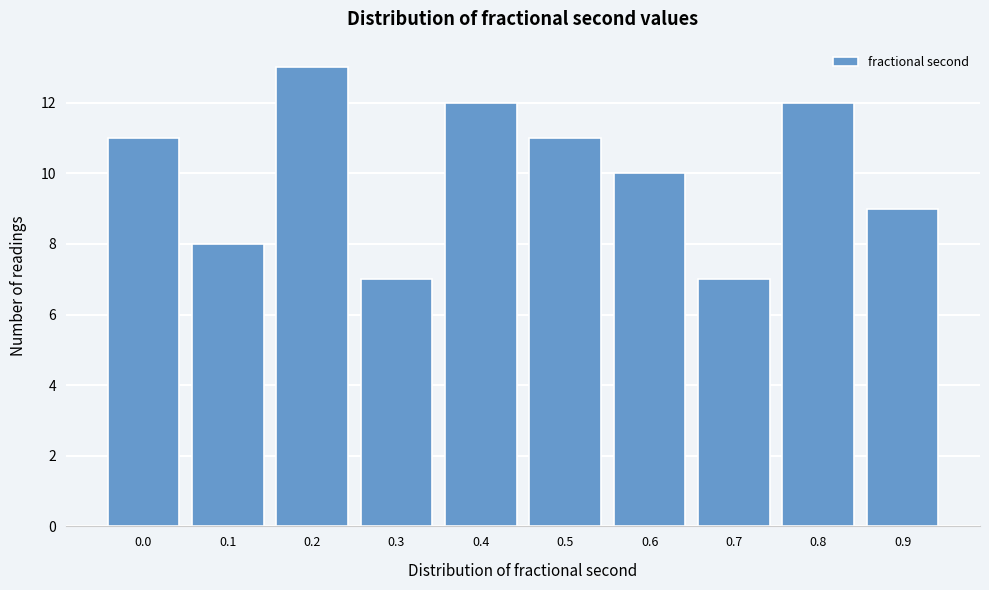

Reading left to right, list all the values displayed in this chart.

11	8	13	7	12	11	10	7	12	9